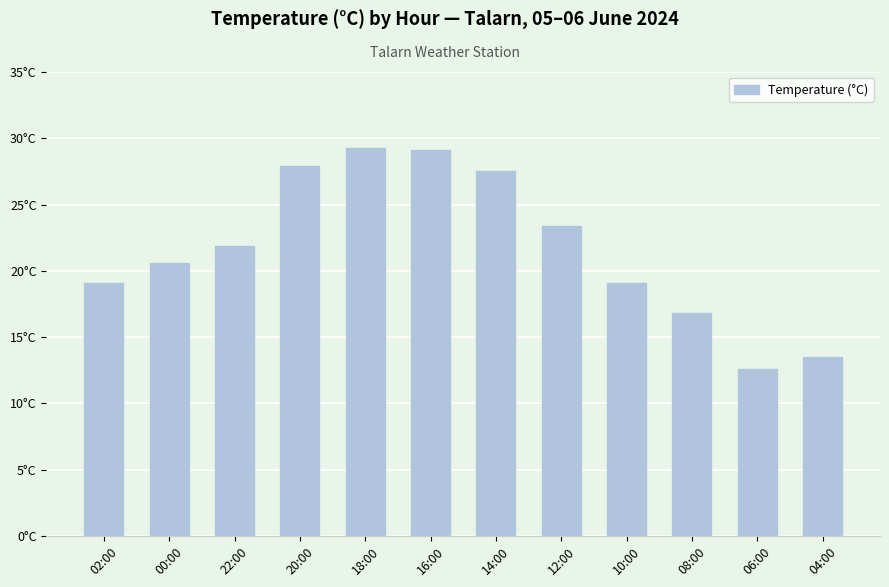

Which category has the lowest value across all series?

06:00